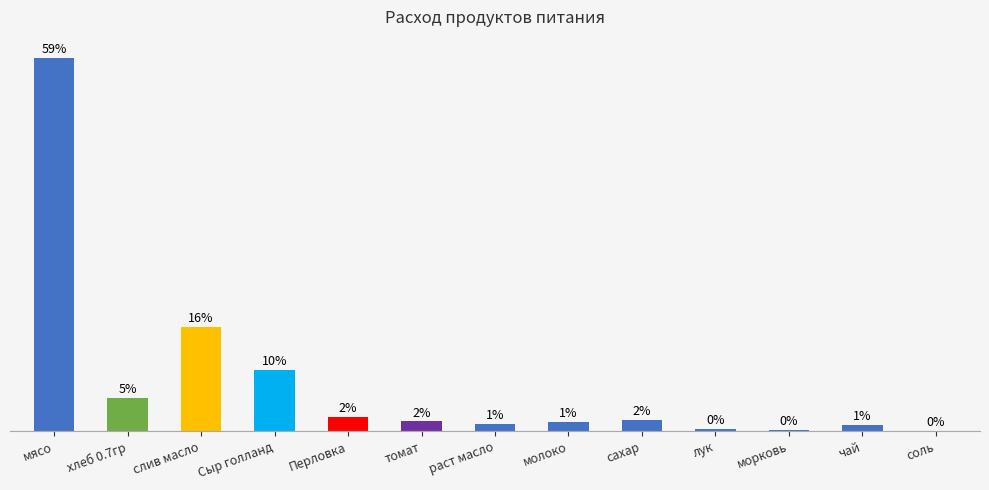

Which has a higher value, хлеб 0.7гр or молоко?

хлеб 0.7гр